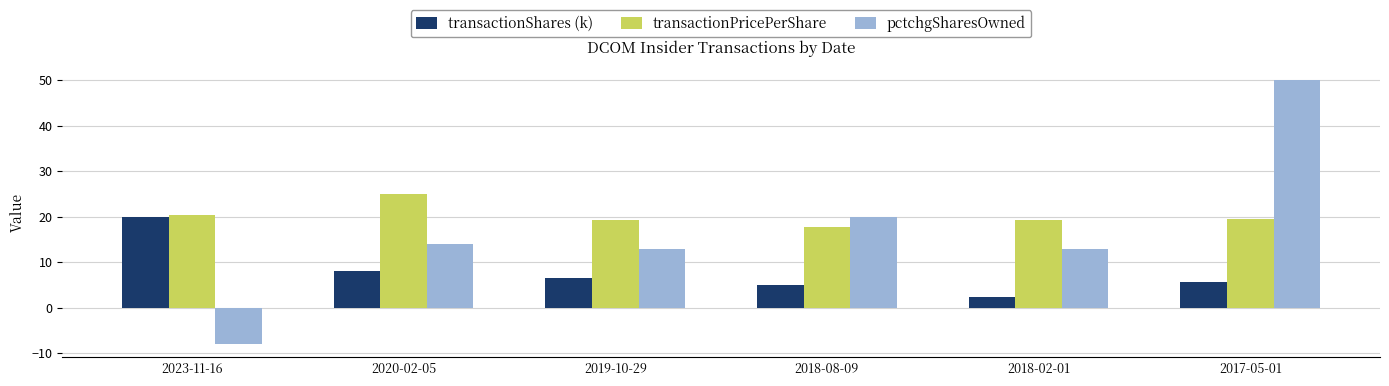

At 2017-05-01, list the series in order from largest to smallest.

pctchgSharesOwned, transactionPricePerShare, transactionShares (k)